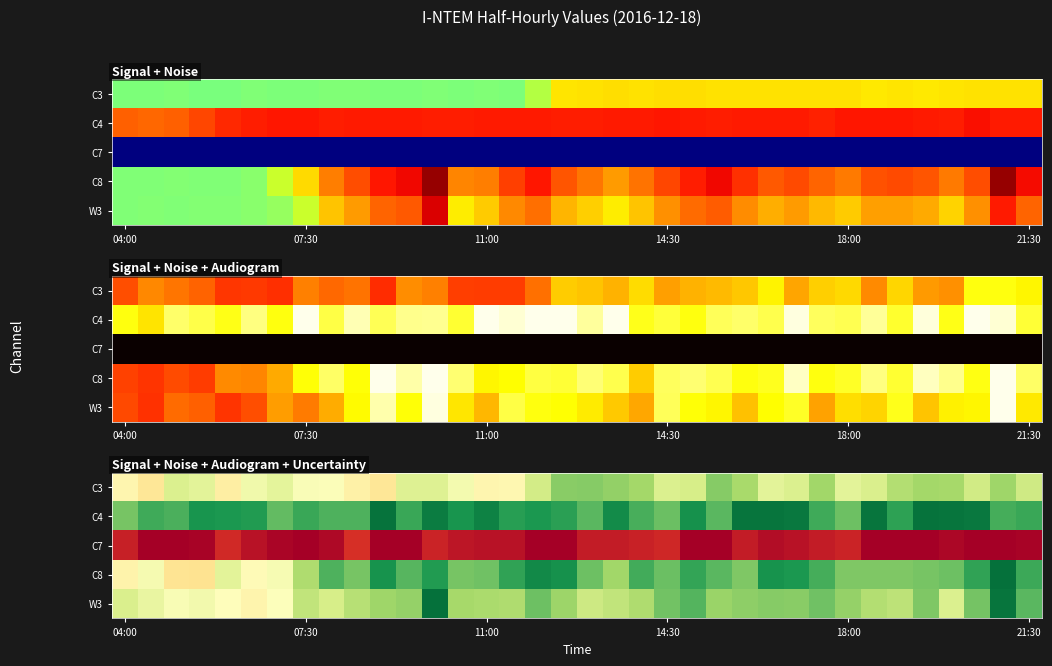

What is the average value of the W3 series?

20.7